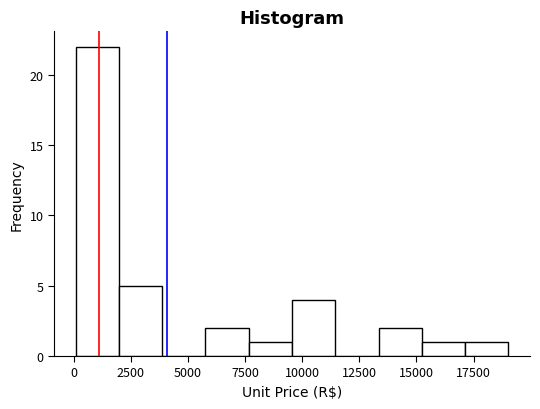

Read against the x-axis, roughly where is the centre of the tallest bar?

1000